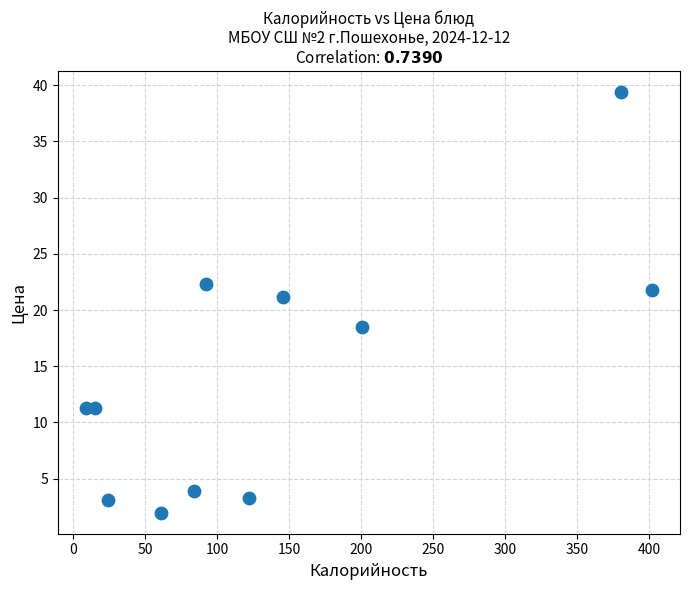

What is the average X value?

139.7